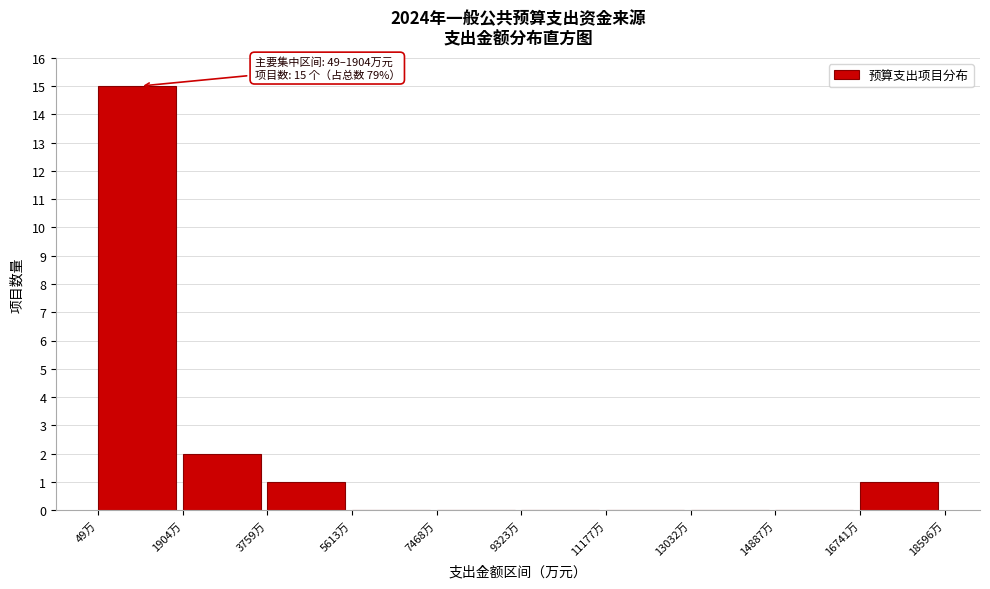

Which range on the x-axis has the tallest bar?

0 to 2000